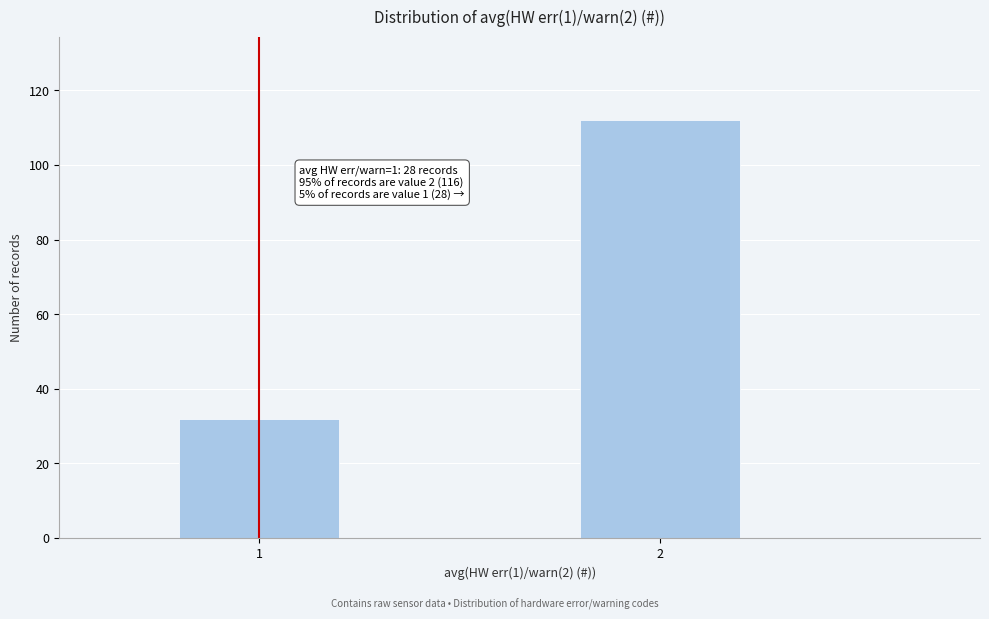

Reading right to left, what are all the values shown in this chart?

2=112	1=32